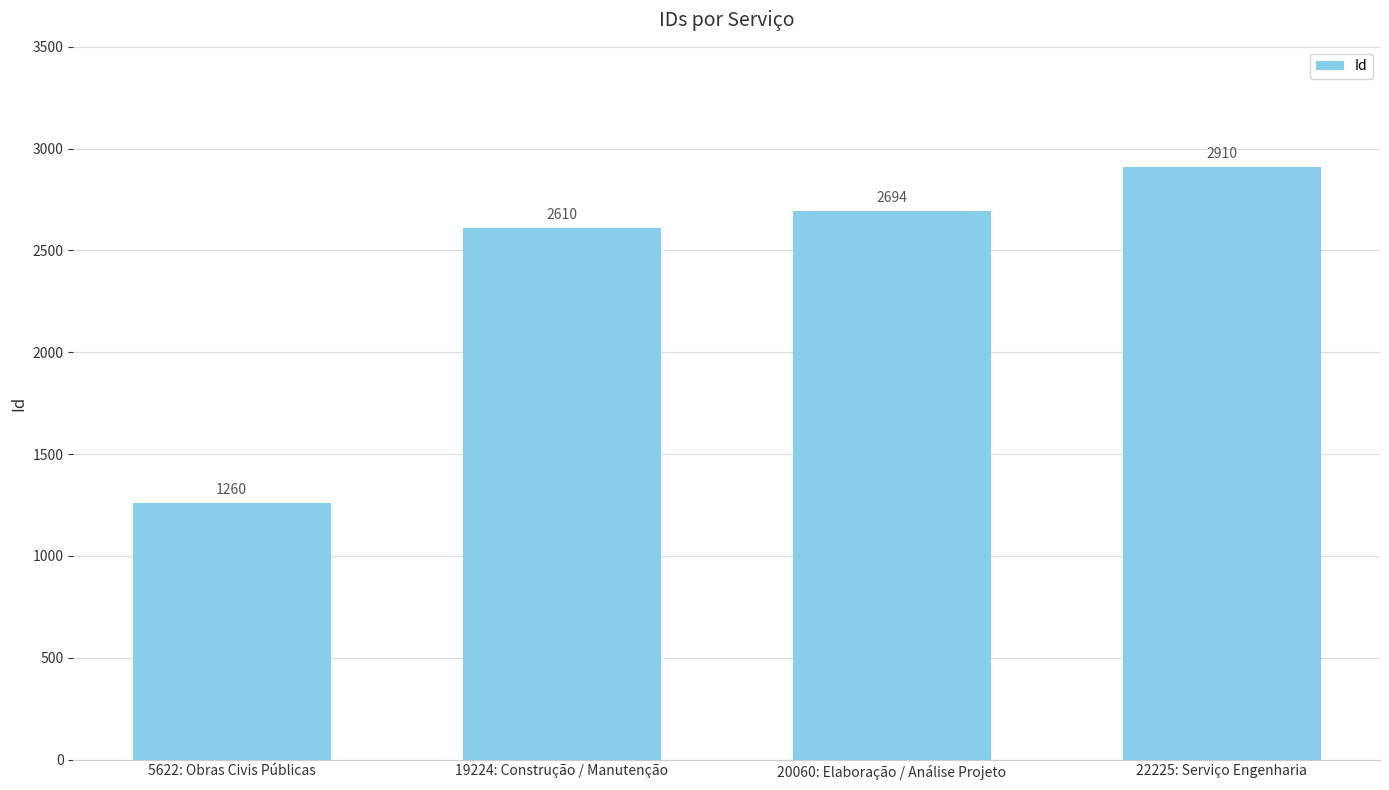

Where is the data nearest to the value 2085?

19224: Construção / Manutenção